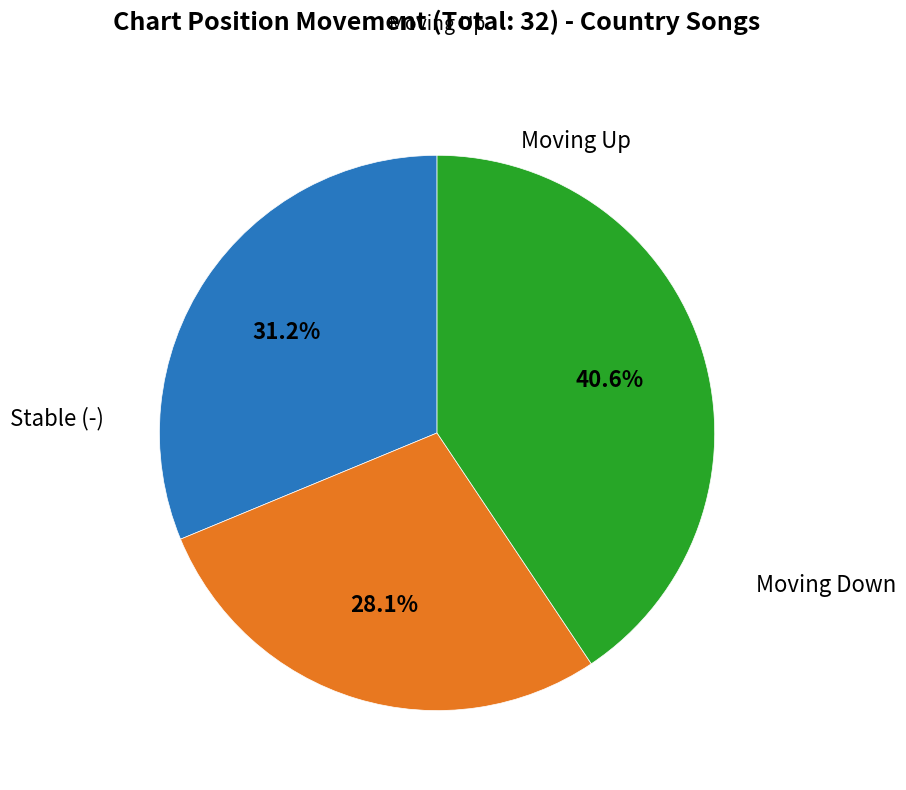

How many slices are in this pie chart?

3